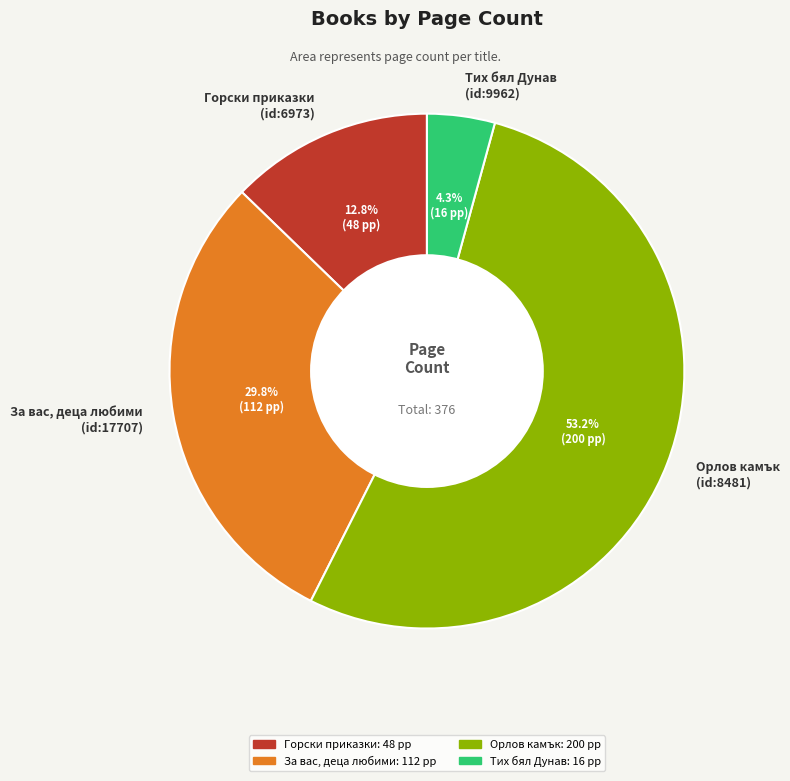

What percentage is NOT represented by Горски приказки (id:6973)?

87.2%